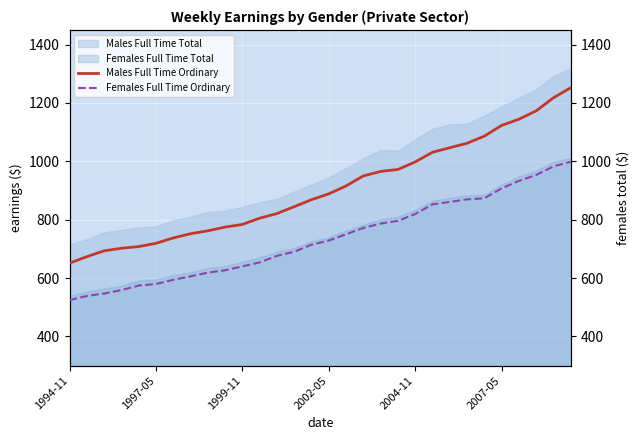

What is the value of the Males Full Time Ordinary point at the 12th from the left?

805.2